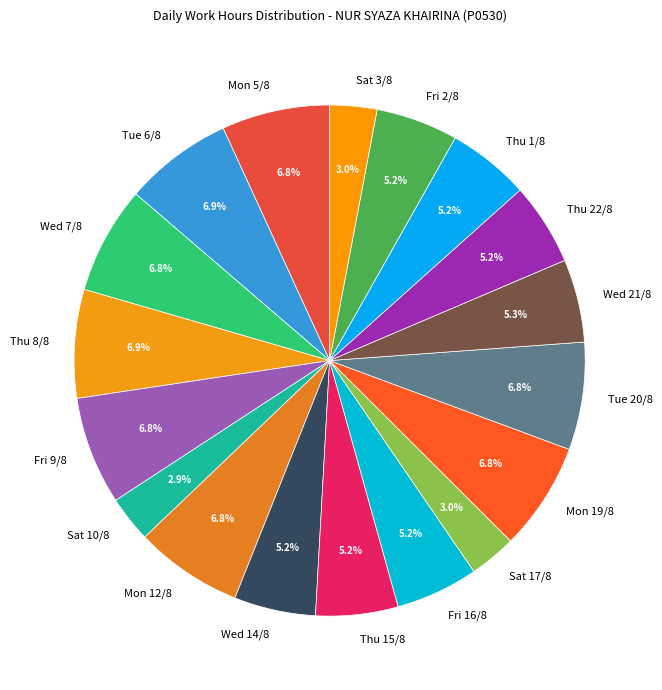

What percentage is NOT represented by Thu 22/8?

94.8%